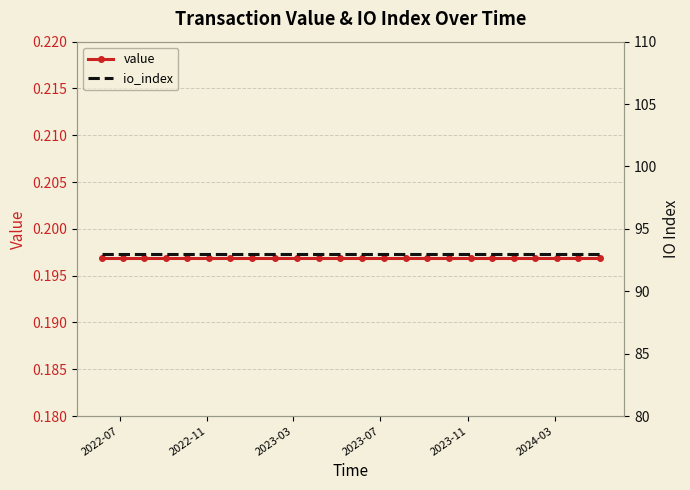

At how many categories does at least one series exceed 49?

24